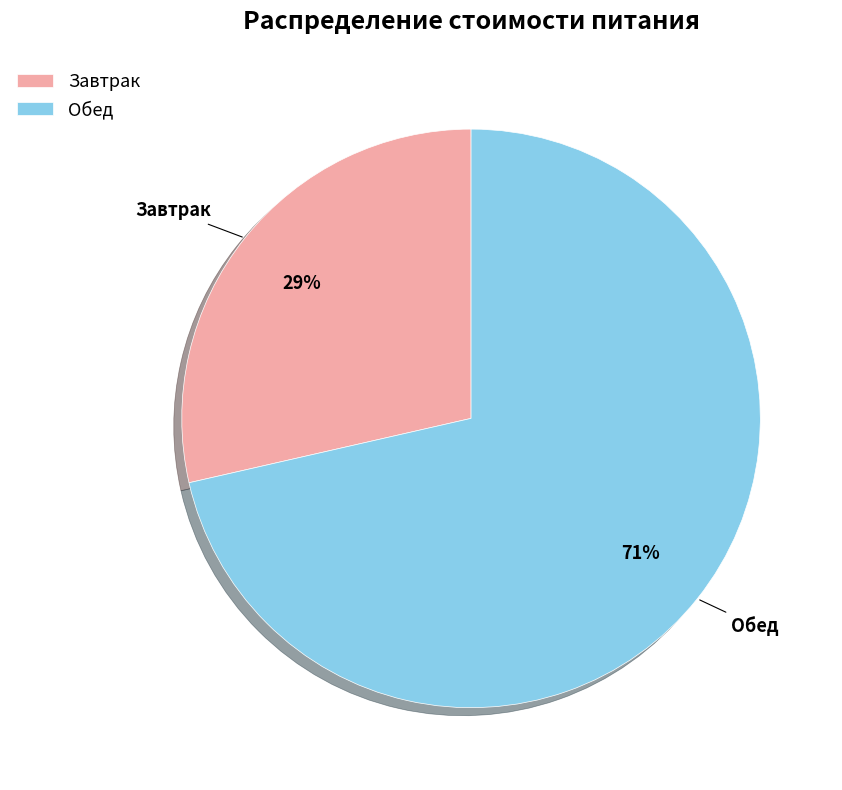

Rank the categories by value from lowest to highest.

Завтрак, Обед